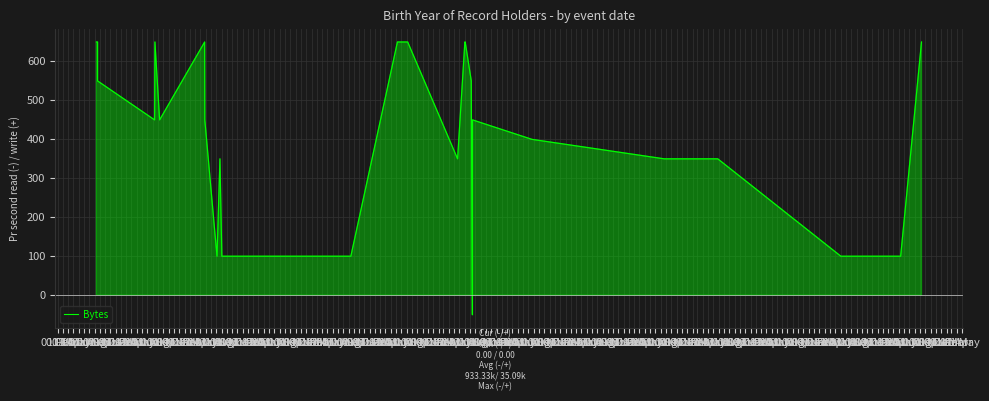

Which category has the lowest value across all series?

01 Sep